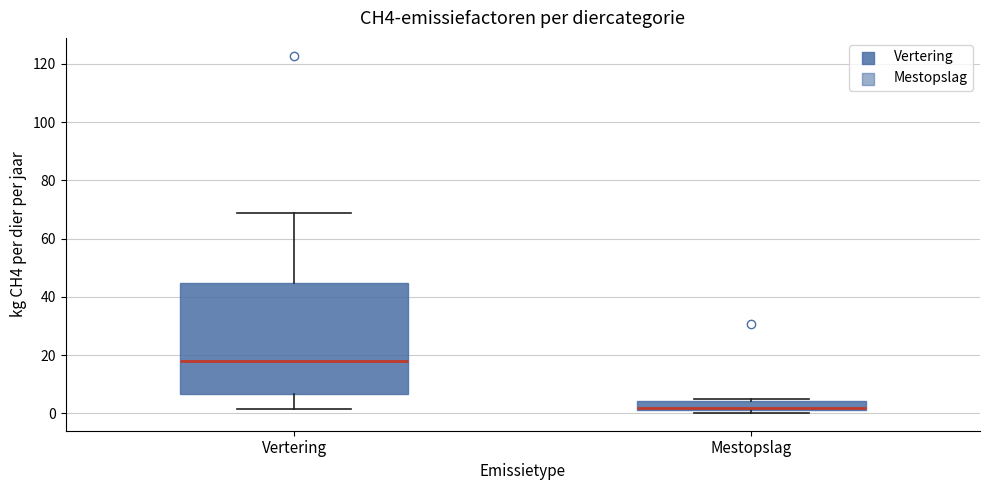

Where is the upper edge of the box for Mestopslag on the y-axis? The values are not printed on the chart, so give them approximately, as read against the axis.

4